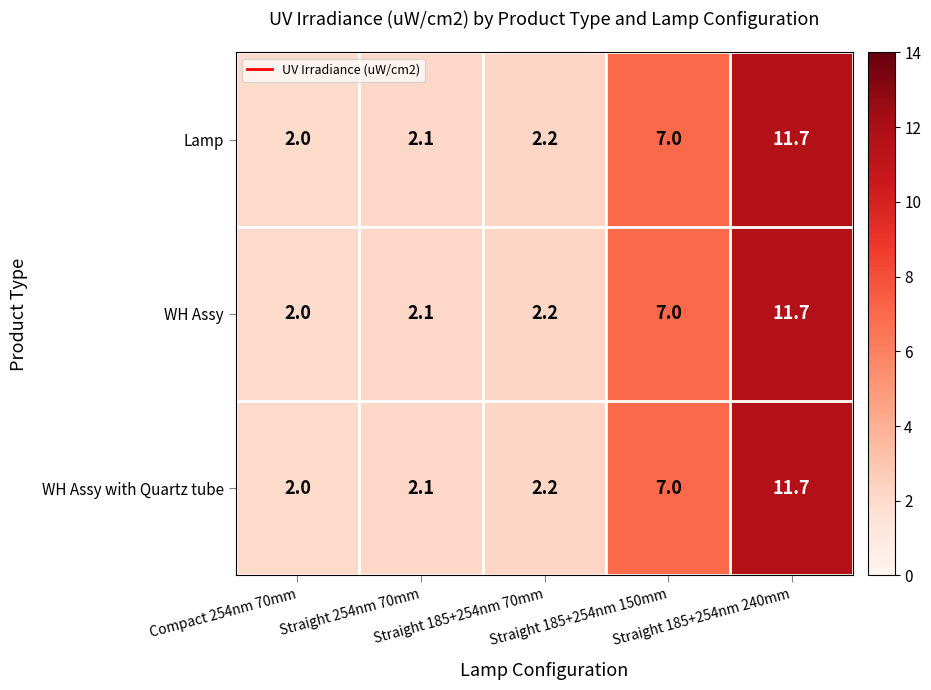

Which category has the lowest value across all series?

Compact 254nm 70mm